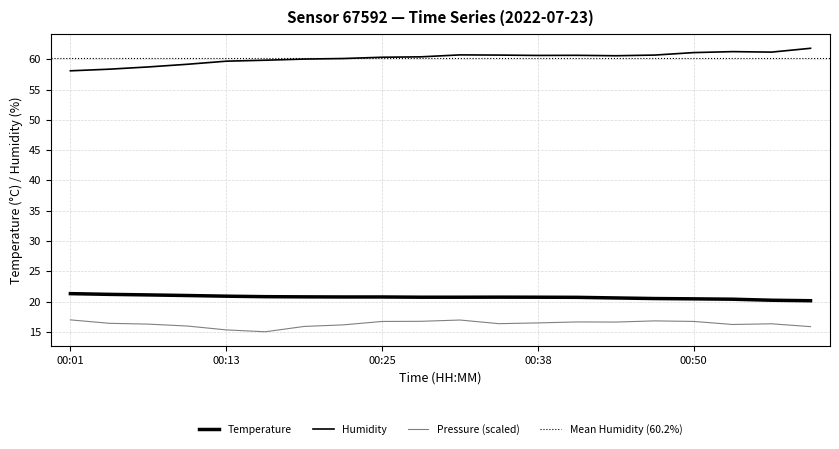

Is the value of pressure_norm at 00:56 greater than the value of humidity at 00:59?

No